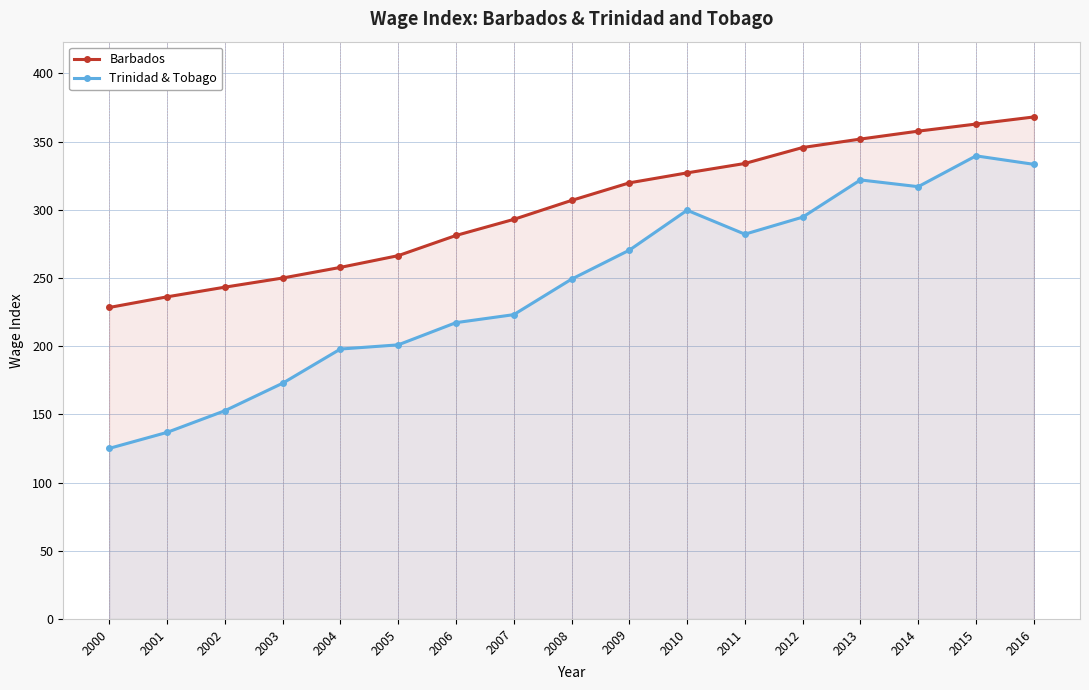

How many data points in Trinidad & Tobago are less than 249?

8